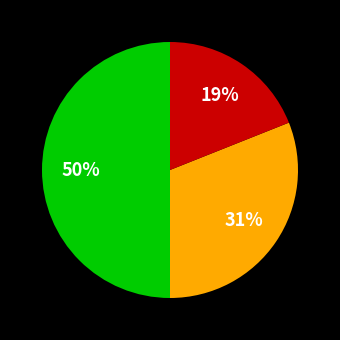

To the nearest percent, what is the difference between the largest and smallest slice percentages?

31%